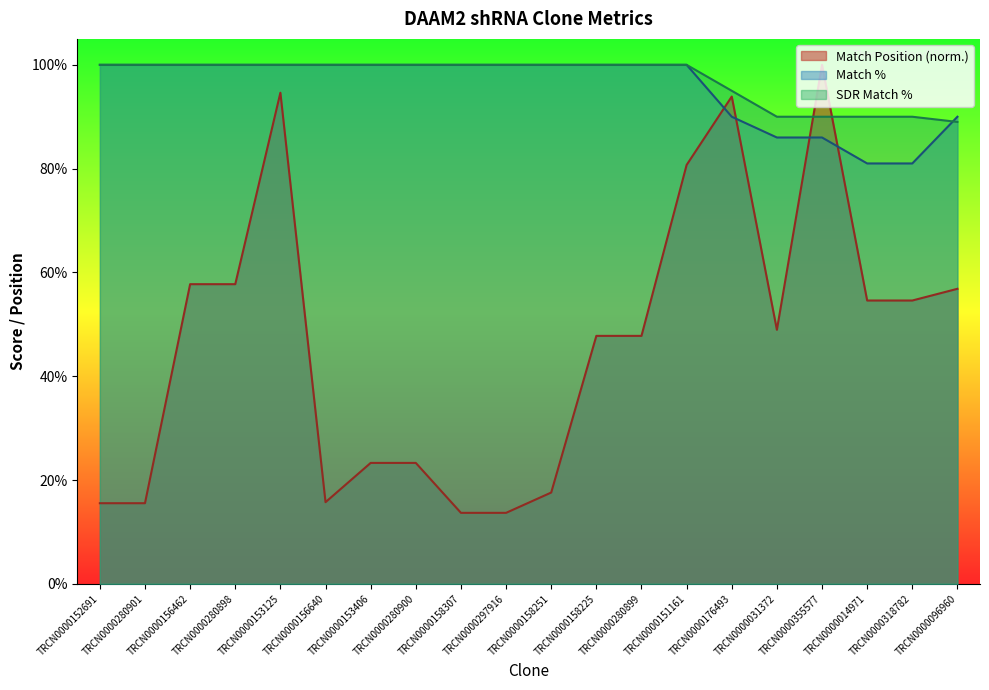

True or false: SDR Match % has more than 2 interior local peaks.

False